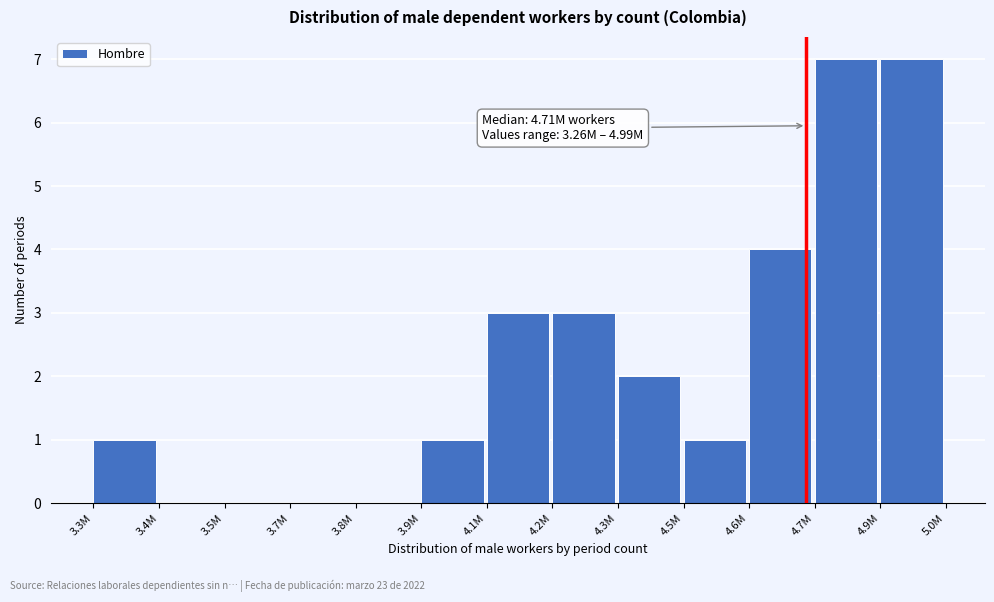

Reading left to right, transcribe all the data shown in this chart.

3.3M=1	3.4M=0	3.5M=0	3.7M=0	3.8M=0	3.9M=1	4.1M=3	4.2M=3	4.3M=2	4.5M=1	4.6M=4	4.7M=7	4.9M=7